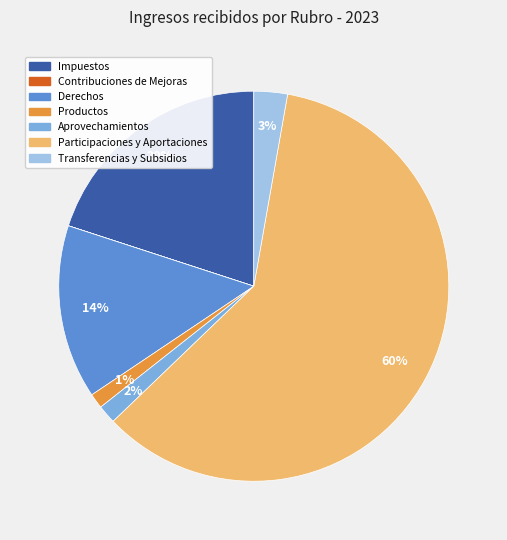

To the nearest percent, what is the average slice percentage?

14%